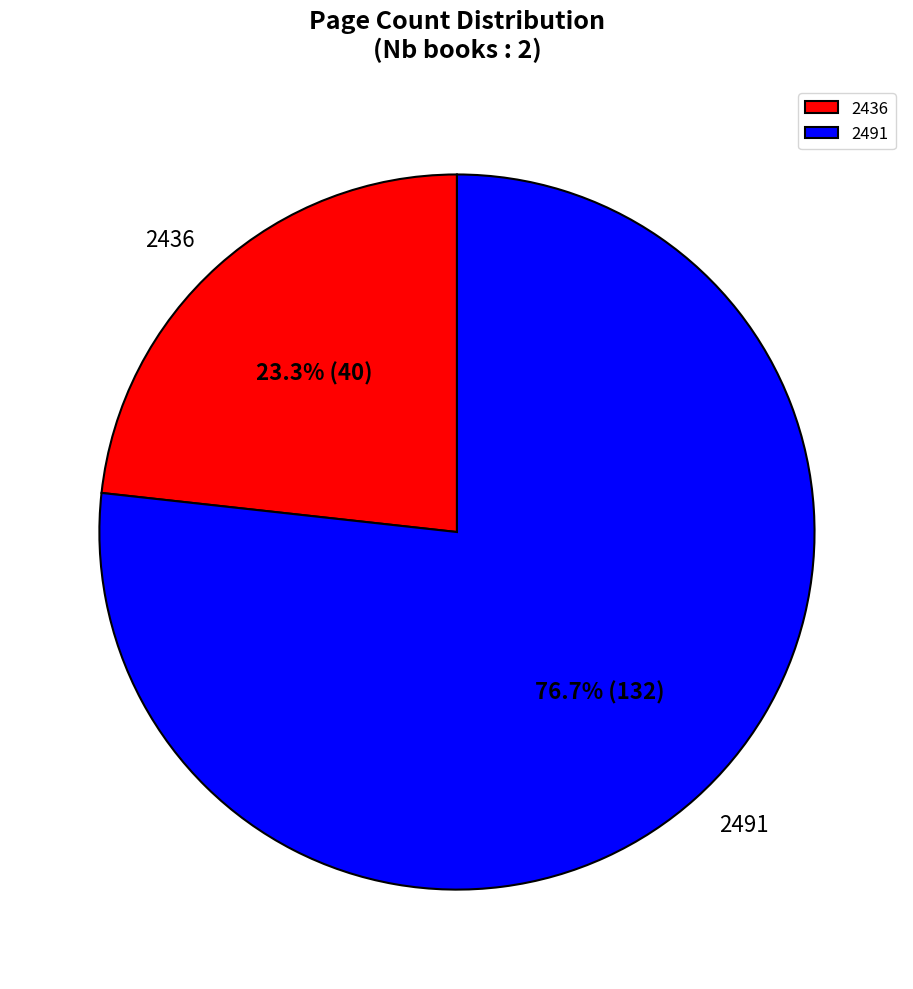

What is the ratio of the value at 2436 to the value at 2491?

0.3